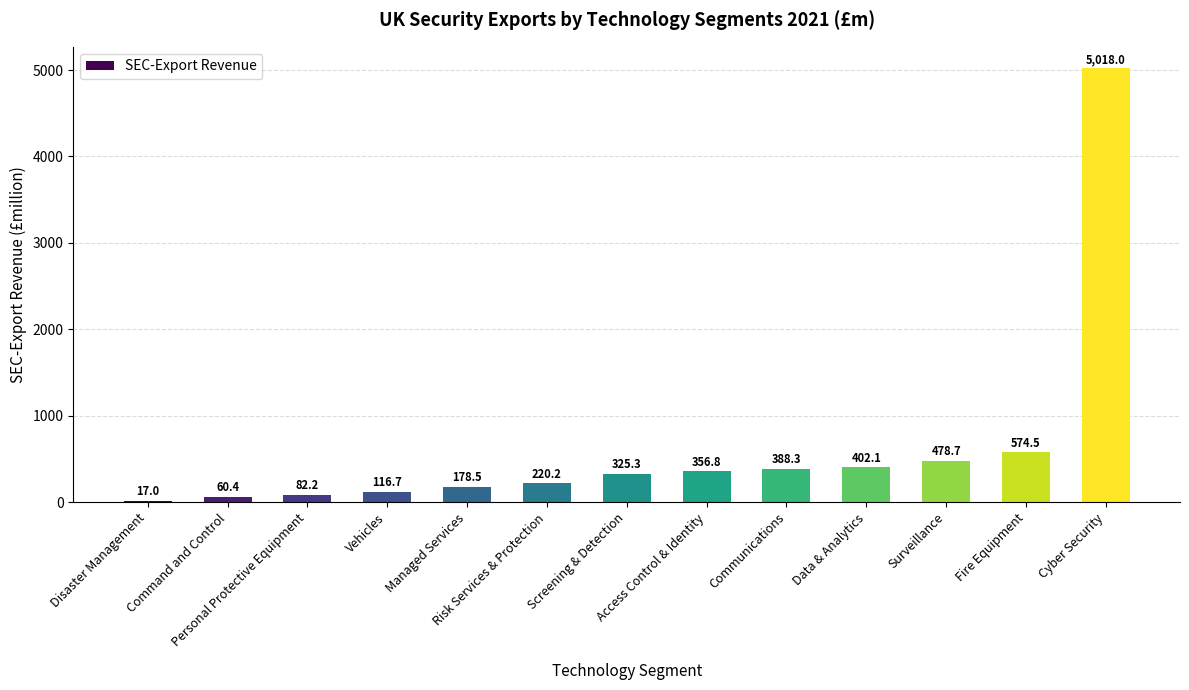

Which has a higher value, Personal Protective Equipment or Risk Services & Protection?

Risk Services & Protection